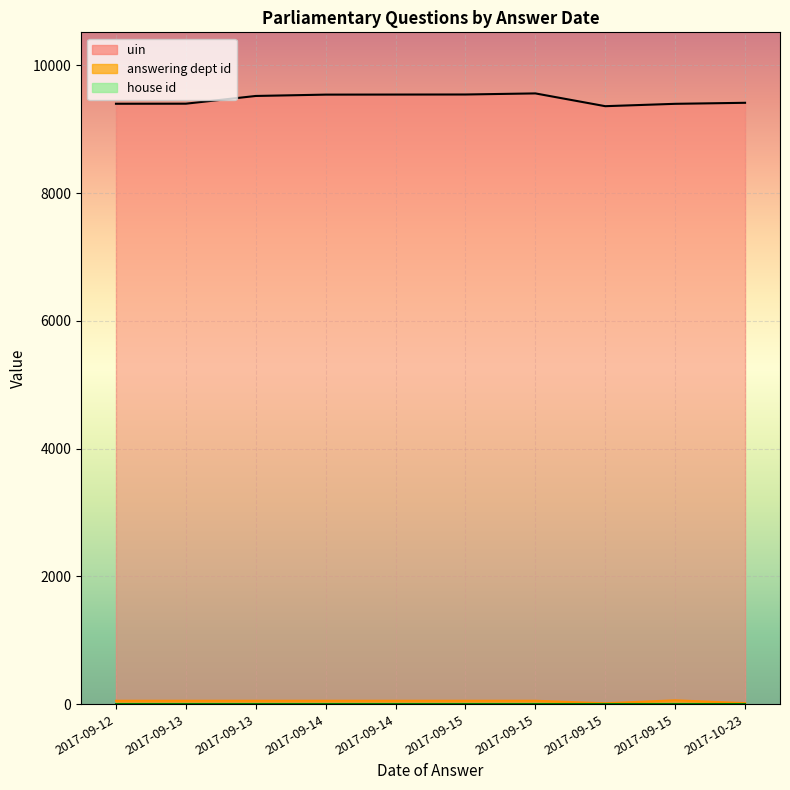

List the labels in order of answering dept id value, smallest first.

2017-09-15, 2017-10-23, 2017-09-12, 2017-09-13, 2017-09-13, 2017-09-14, 2017-09-14, 2017-09-15, 2017-09-15, 2017-09-15